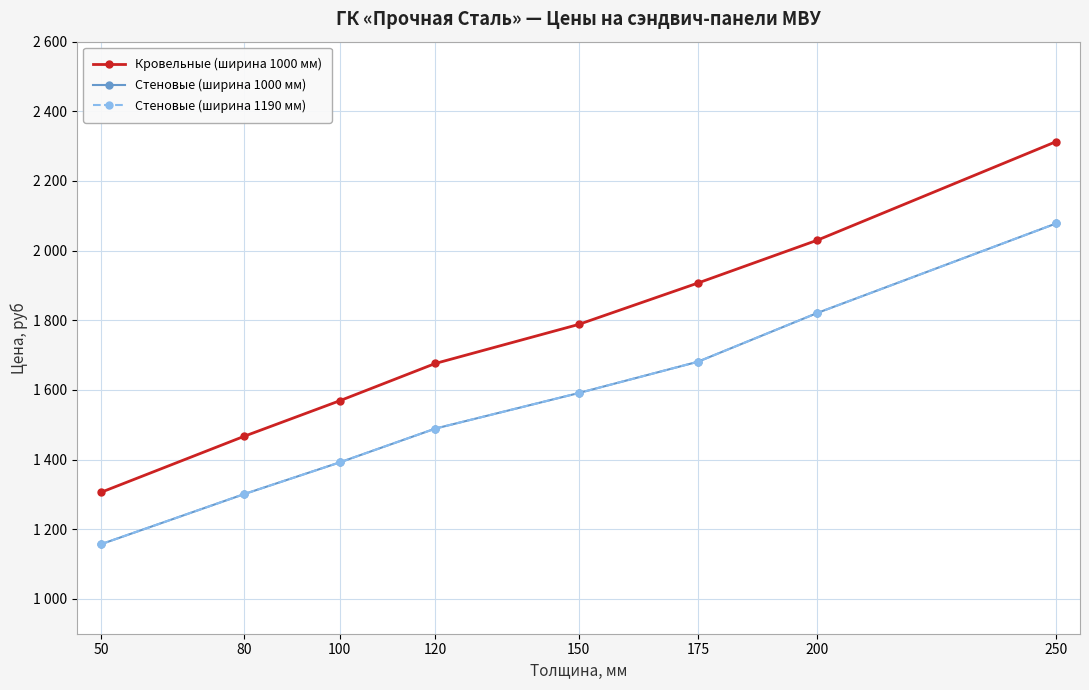

Is this an area chart (filled region under the line)?

No